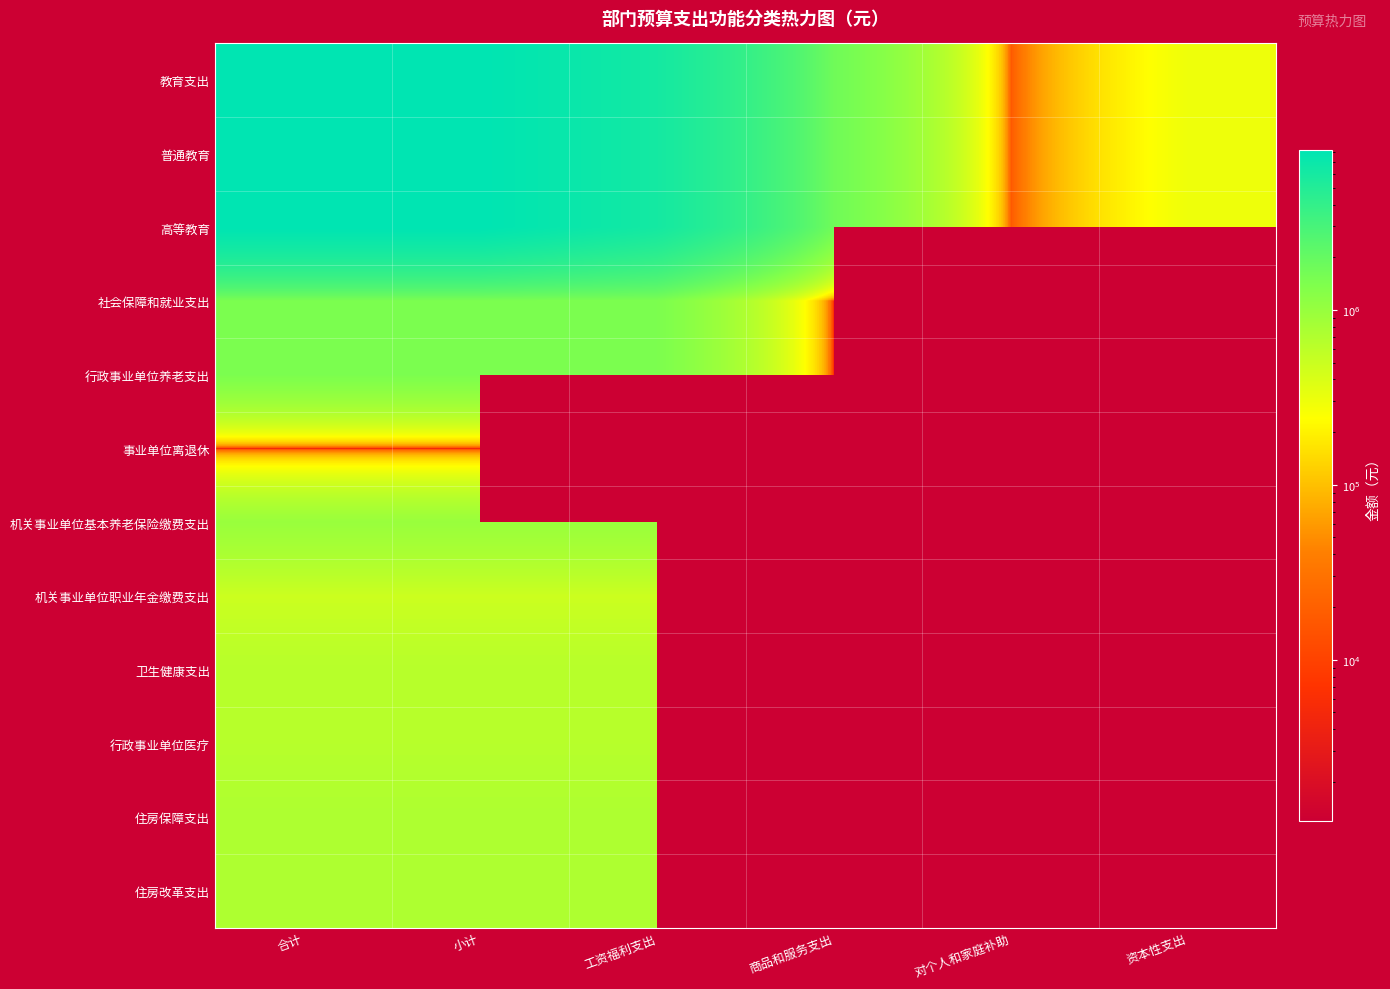

Where is 机关事业单位基本养老保险缴费支出 nearest to the value 971022?

合计